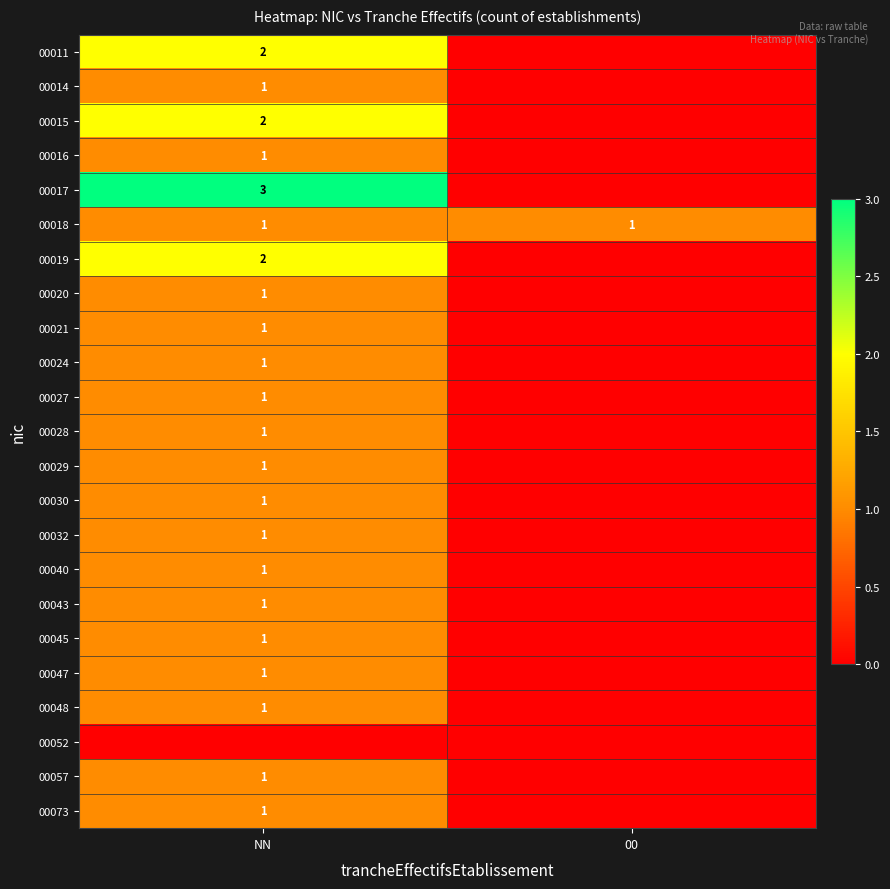

Count the number of data series in this chart.

23